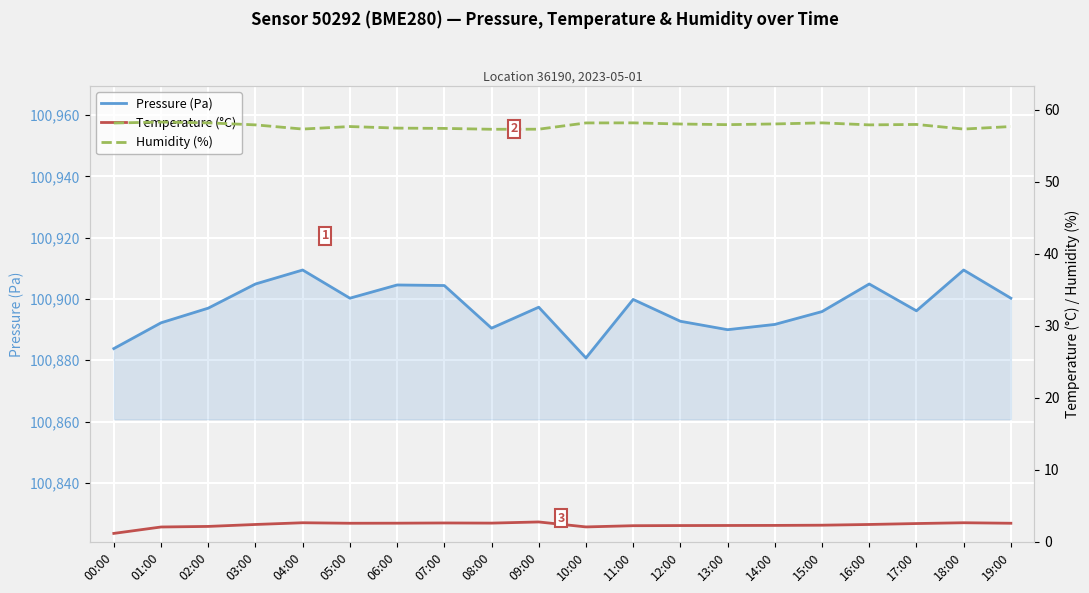

Which series has the largest total across all categories?

Pressure (Pa)